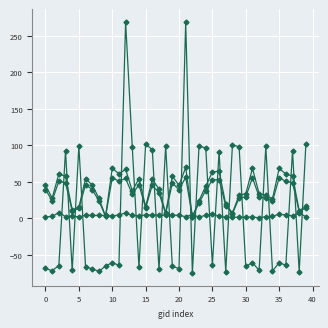

How many distinct data groups are displayed?

4